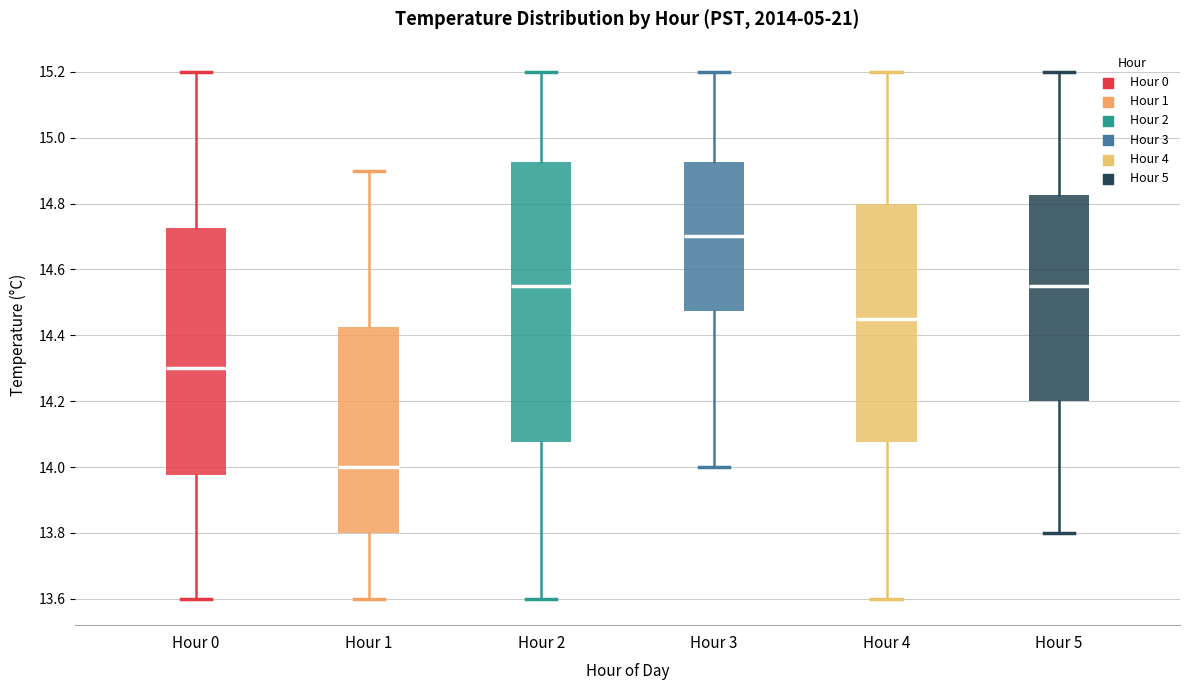

Where is the upper edge of the box for Hour 4 on the y-axis? The values are not printed on the chart, so give them approximately, as read against the axis.

14.80